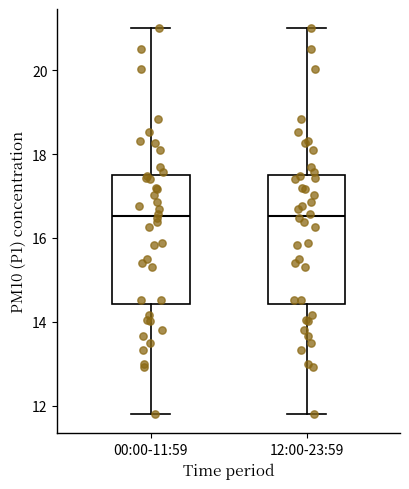

Where does the upper whisker of the box for 12:00-23:59 end on the y-axis? The values are not printed on the chart, so give them approximately, as read against the axis.

21.0